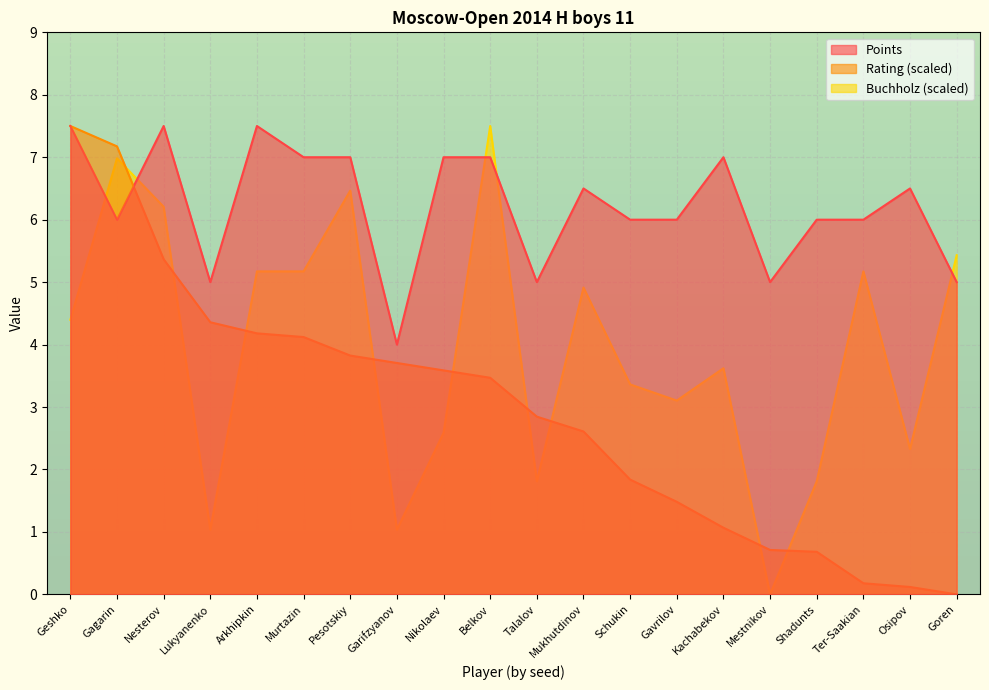

Which category has the lowest value across all series?

Goren